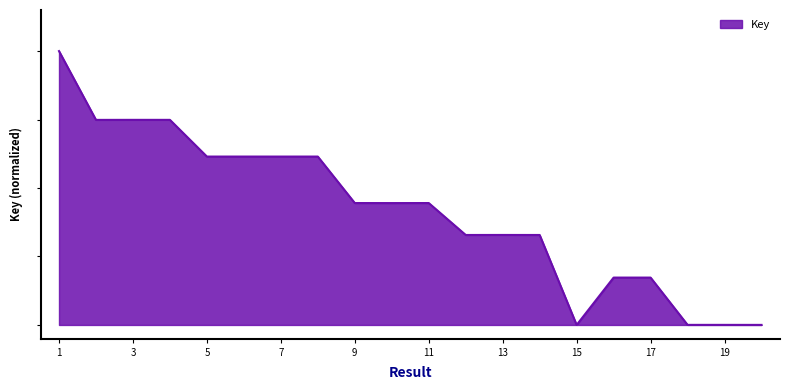

Does the chart display data point markers on the line(s)?

No